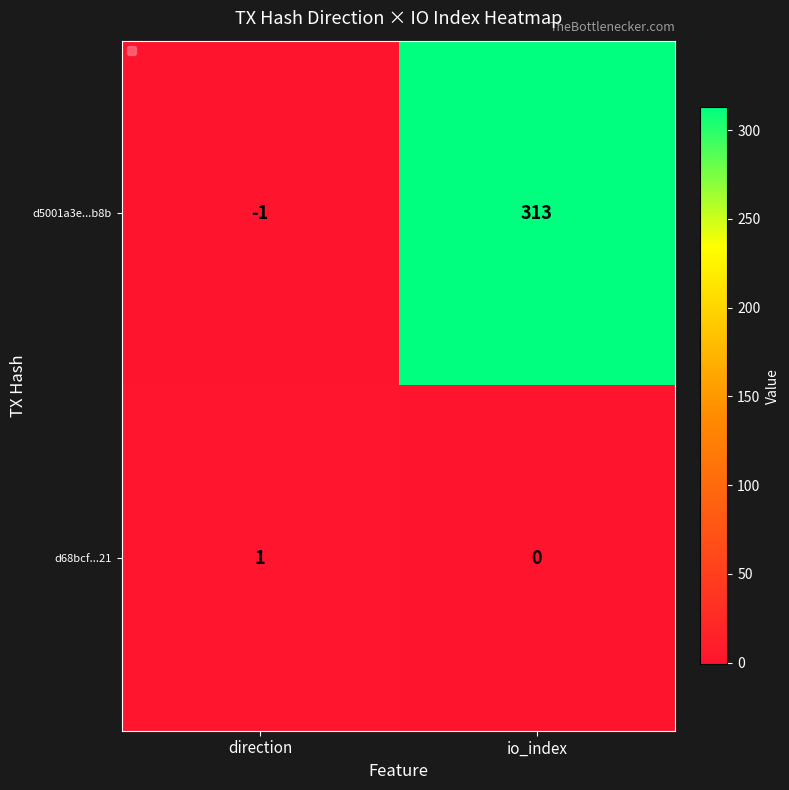

Reading left to right, what are all the values shown in this chart?

d5001a3e...b8b: direction=-1	io_index=313
d68bcf...21: direction=1	io_index=0